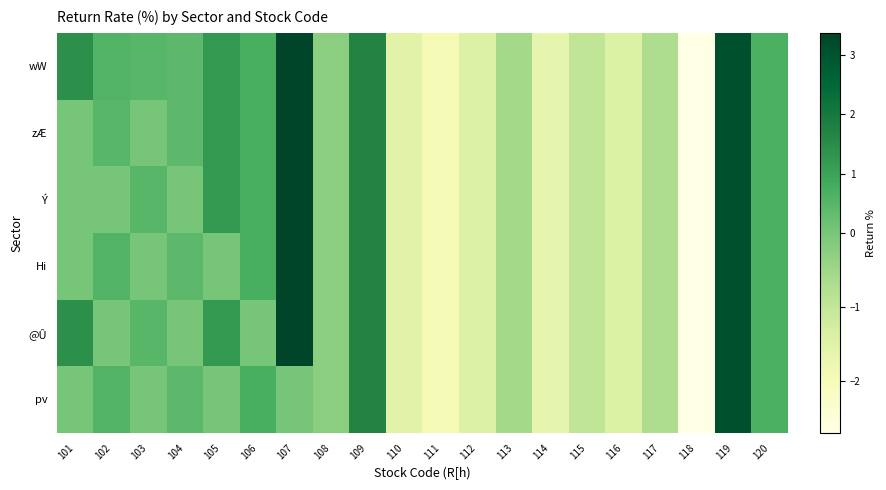

Count the number of categories in the chart.

20